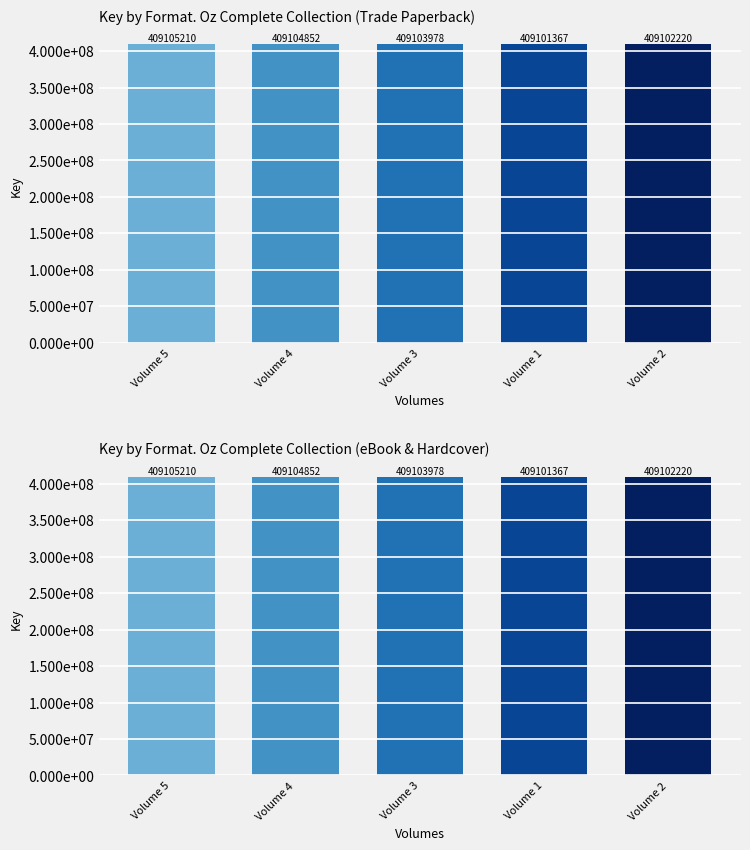

Read the Trade Paperback value at Volume 1.

409101367